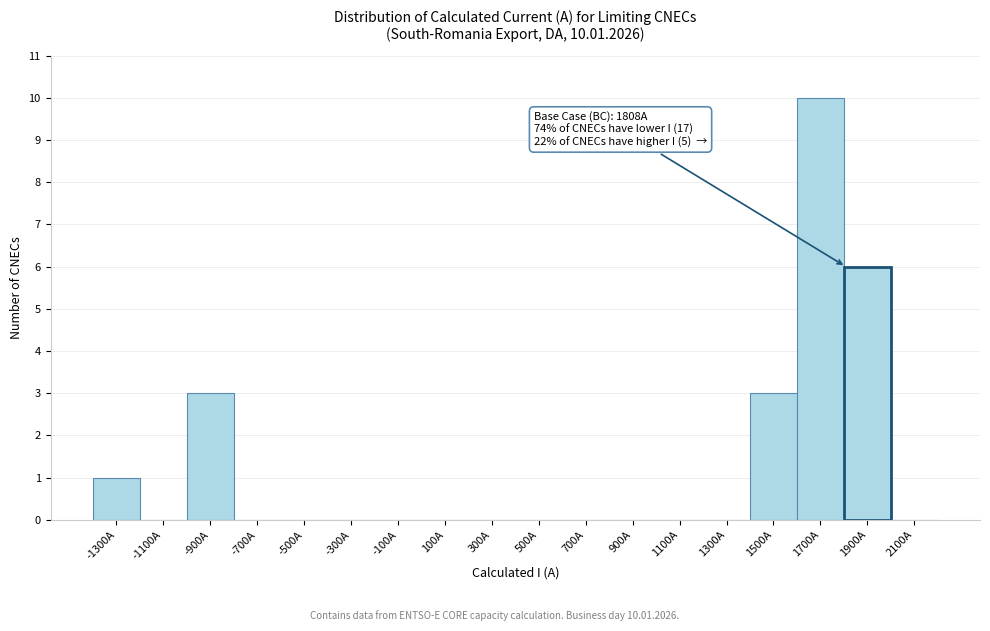

Over which range of the x-axis is the bar tallest?

1600 to 1800